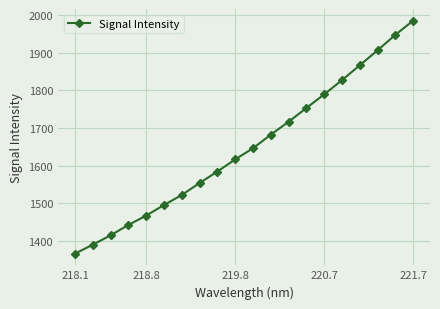

What is the difference between the second highest and minimum values?

583.2